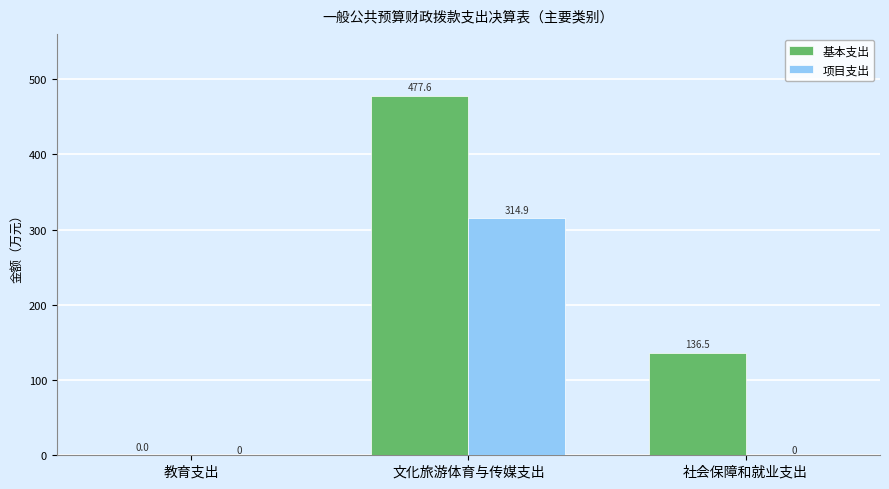

How many data points does each series have?

3